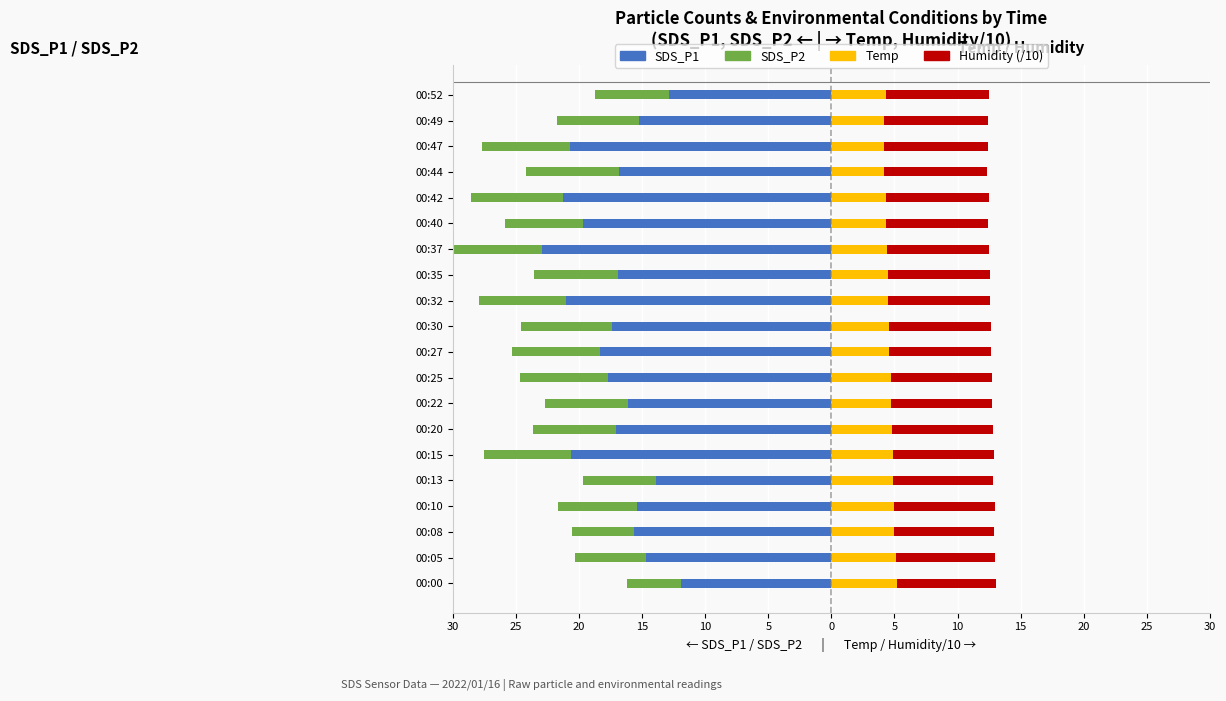

What is the value of the SDS_P1 bar at the 18th from the left?

-20.8